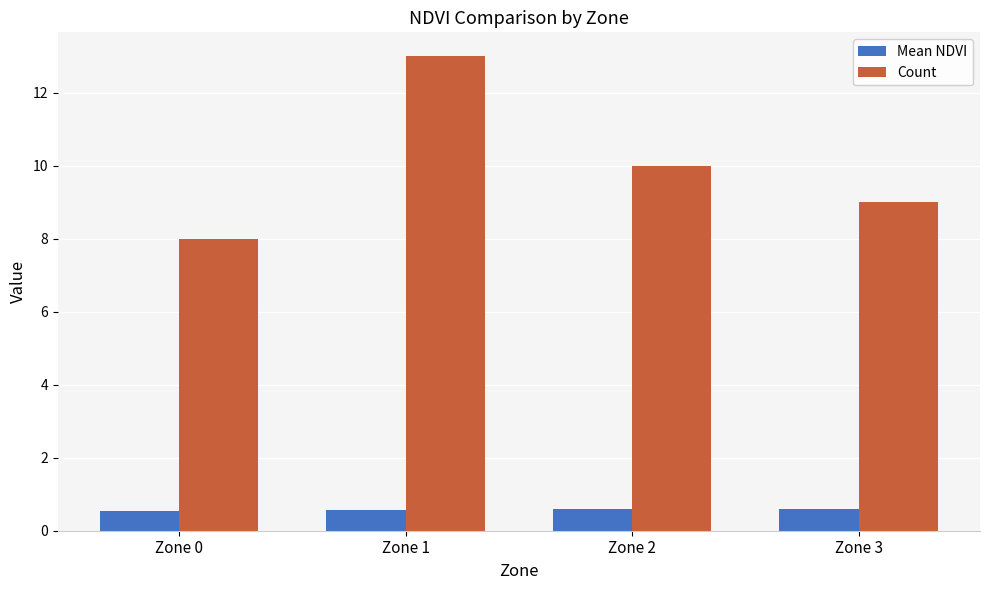

Which category has the highest value in the Count series?

Zone 1